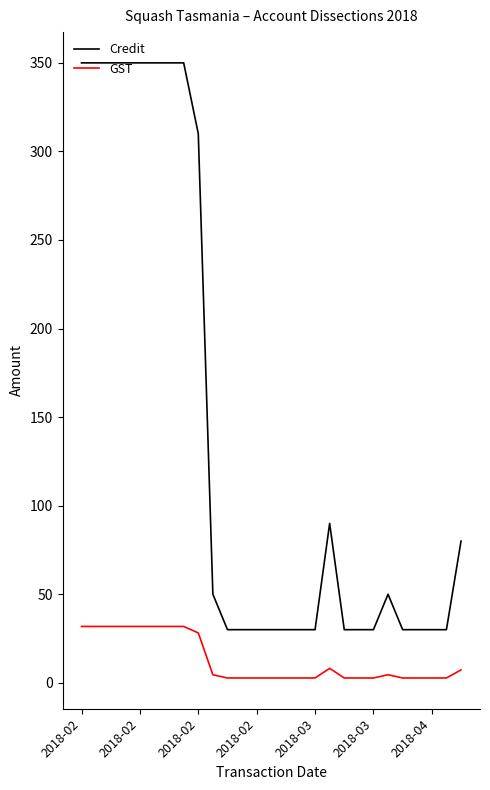

Which series has the largest range (max minus min)?

Credit